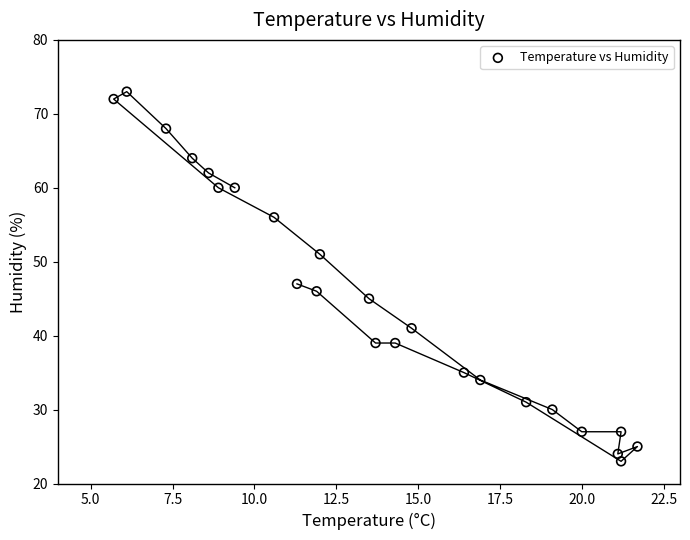

What is the range of Y values (max minus min)?

50